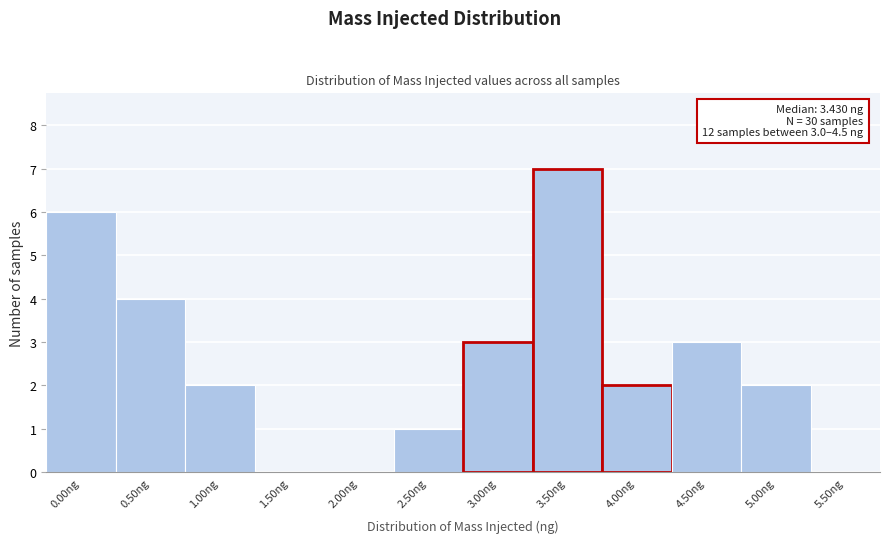

Reading left to right, list all the values displayed in this chart.

0.00ng=6	0.50ng=4	1.00ng=2	1.50ng=0	2.00ng=0	2.50ng=1	3.00ng=3	3.50ng=7	4.00ng=2	4.50ng=3	5.00ng=2	5.50ng=0